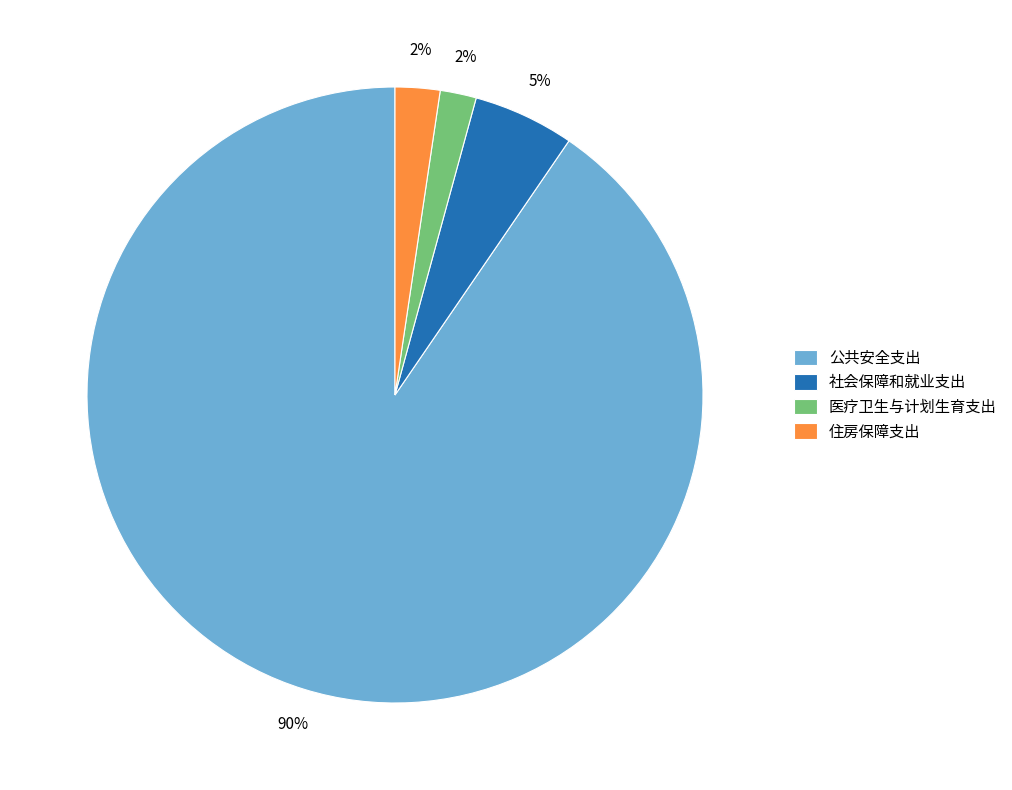

What is the largest slice in the pie chart?

公共安全支出